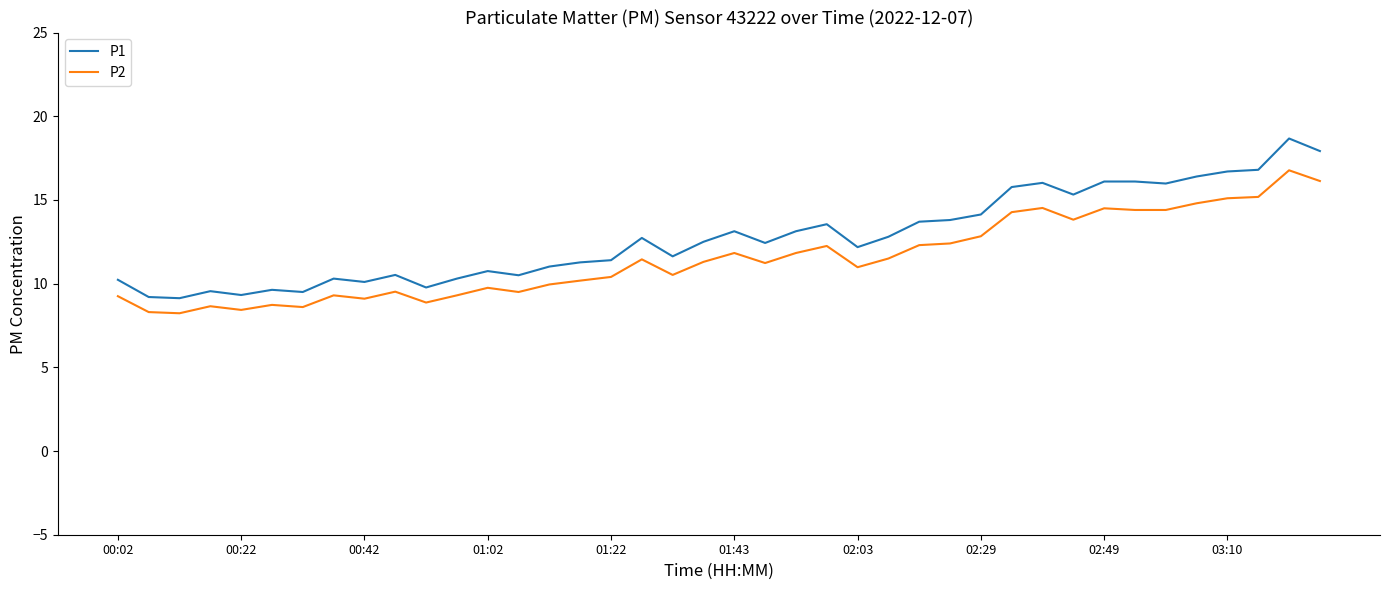

Rank the series by their average value, from lowest to highest.

P2, P1